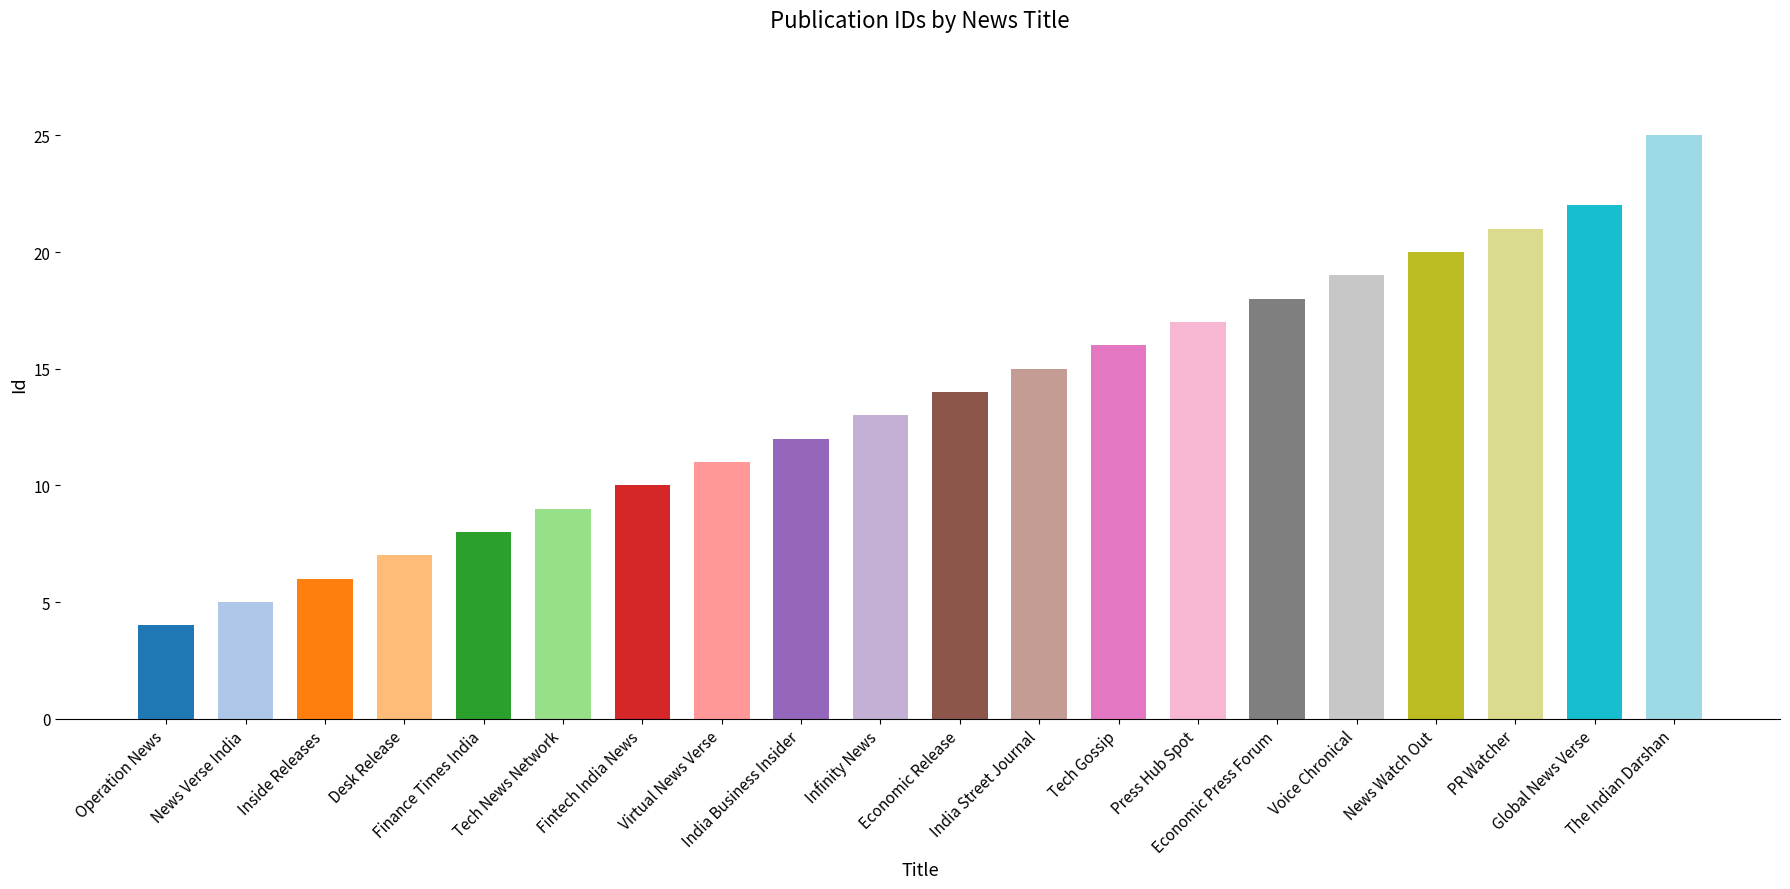

Is it true that the value at News Watch Out is 13?

False